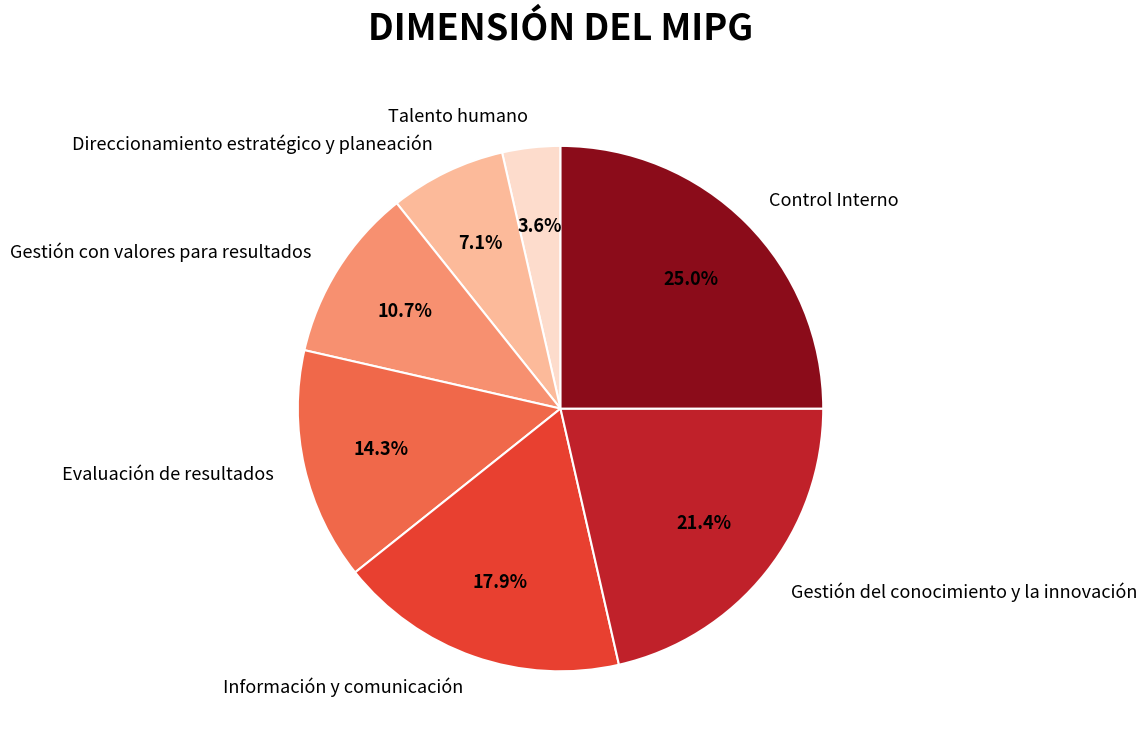

What is the smallest slice in the pie chart?

Talento humano